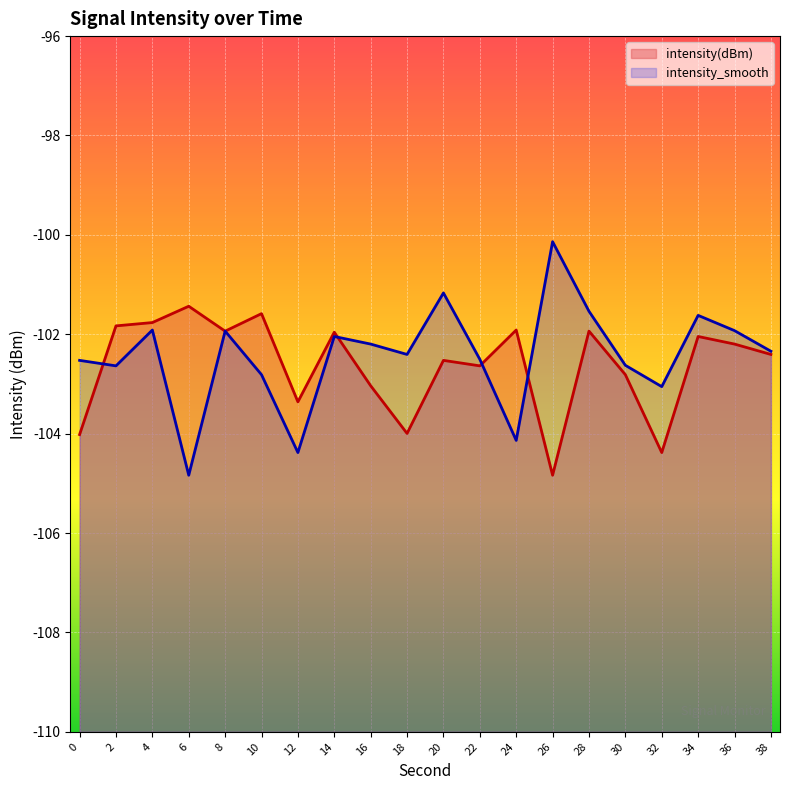

How many interior local valleys does the intensity_smooth series have?

6